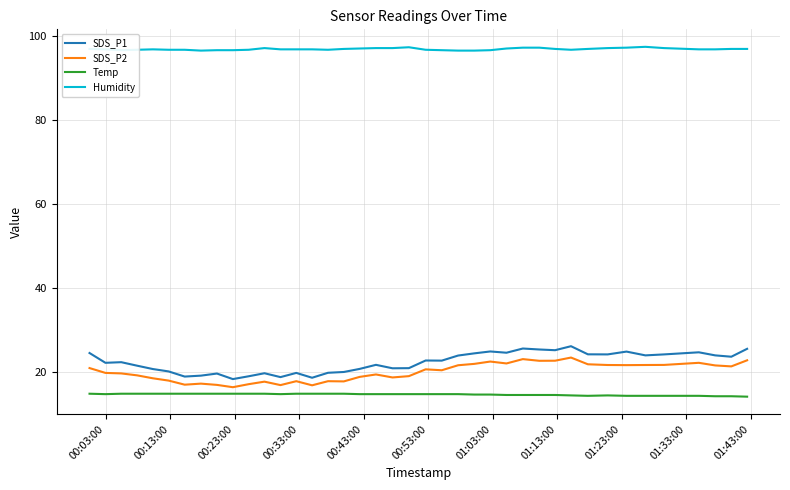

Rank the series by their maximum value, from lowest to highest.

Temp, SDS_P2, SDS_P1, Humidity